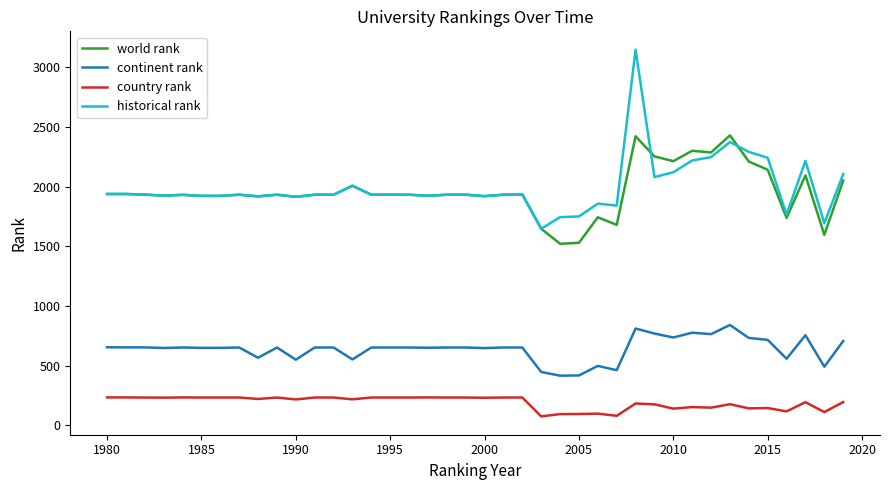

Rank the series by their maximum value, from lowest to highest.

country rank, continent rank, world rank, historical rank